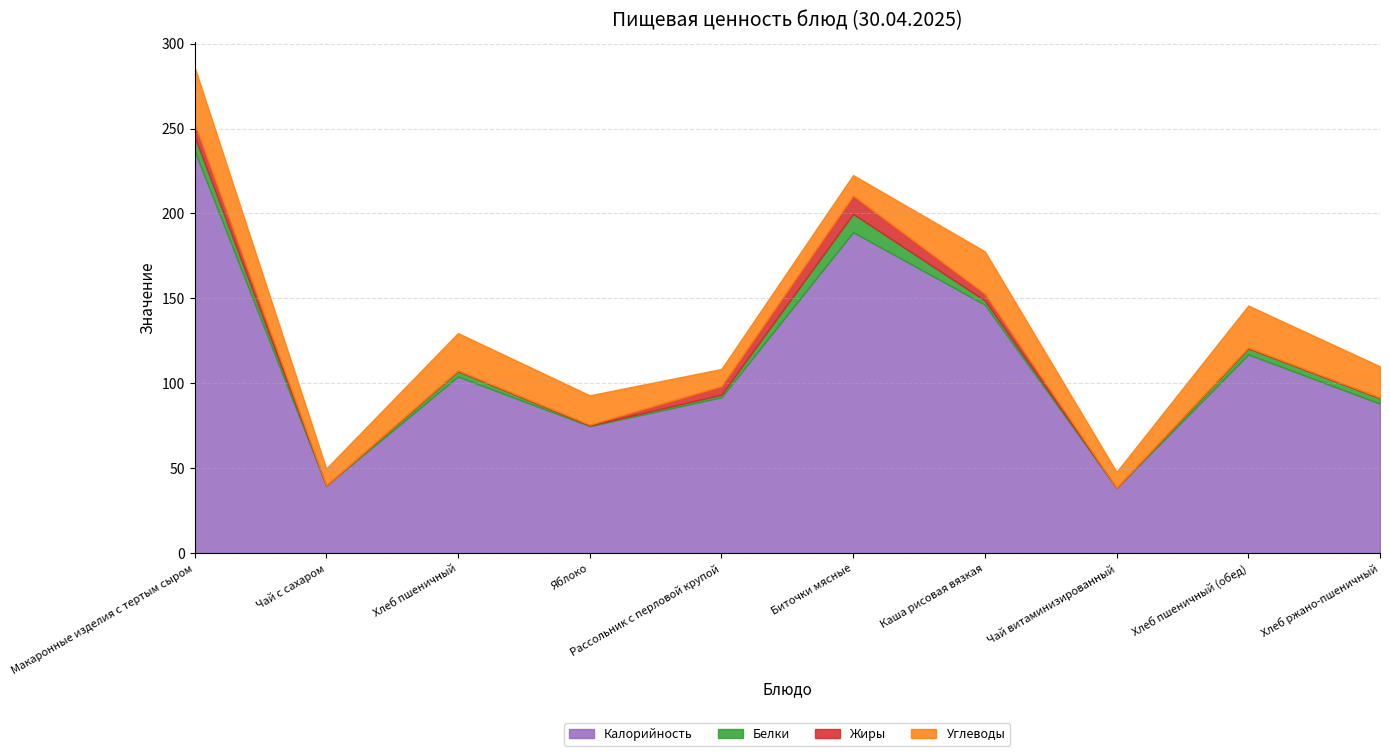

At which category is the sum across all series the highest?

Макаронные изделия с тертым сыром